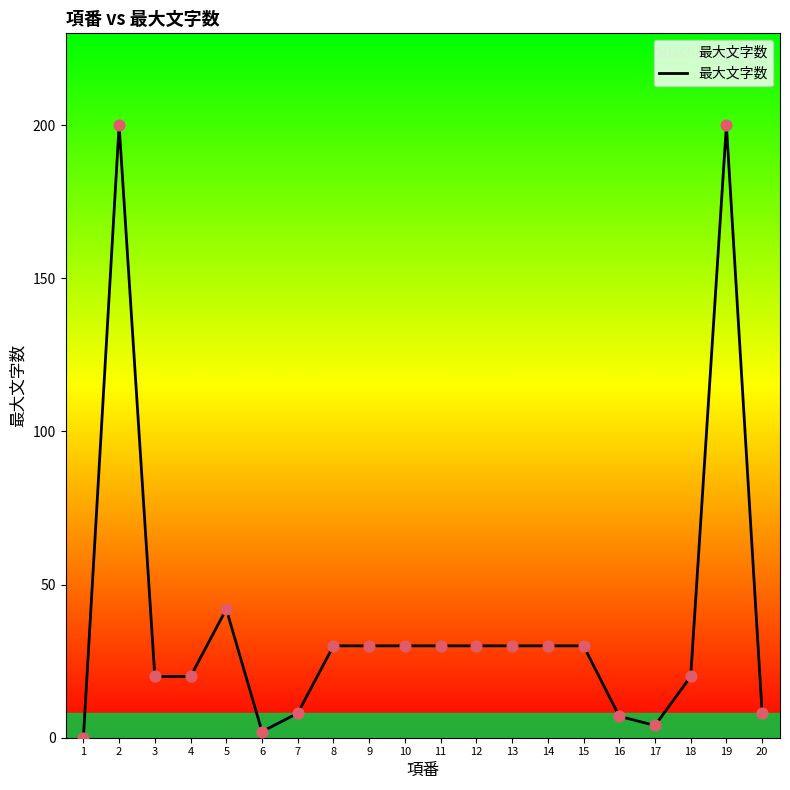

What is the change in value from 7 to 11?

+22